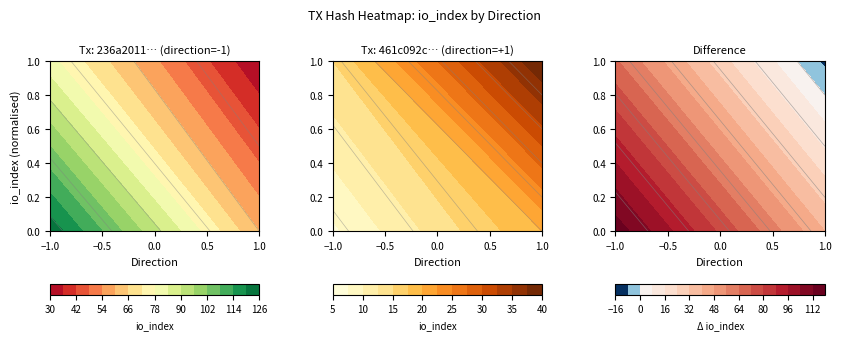

What is the sum of the 236a2011b35451cbd06c14c366d6f35269ae680 values at direction and io_index?

123